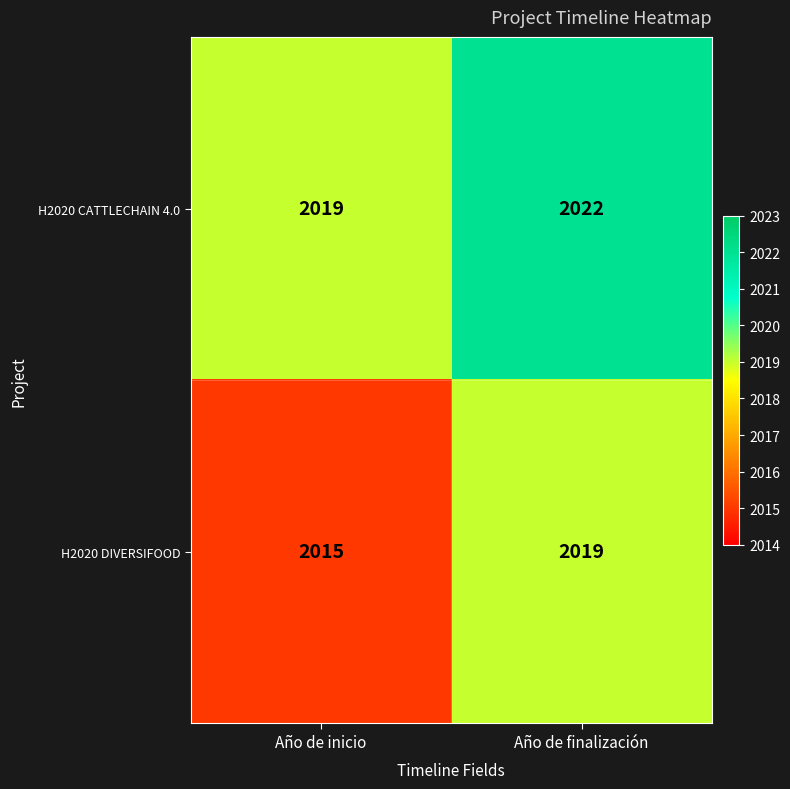

What is the minimum value shown in the chart?

2015